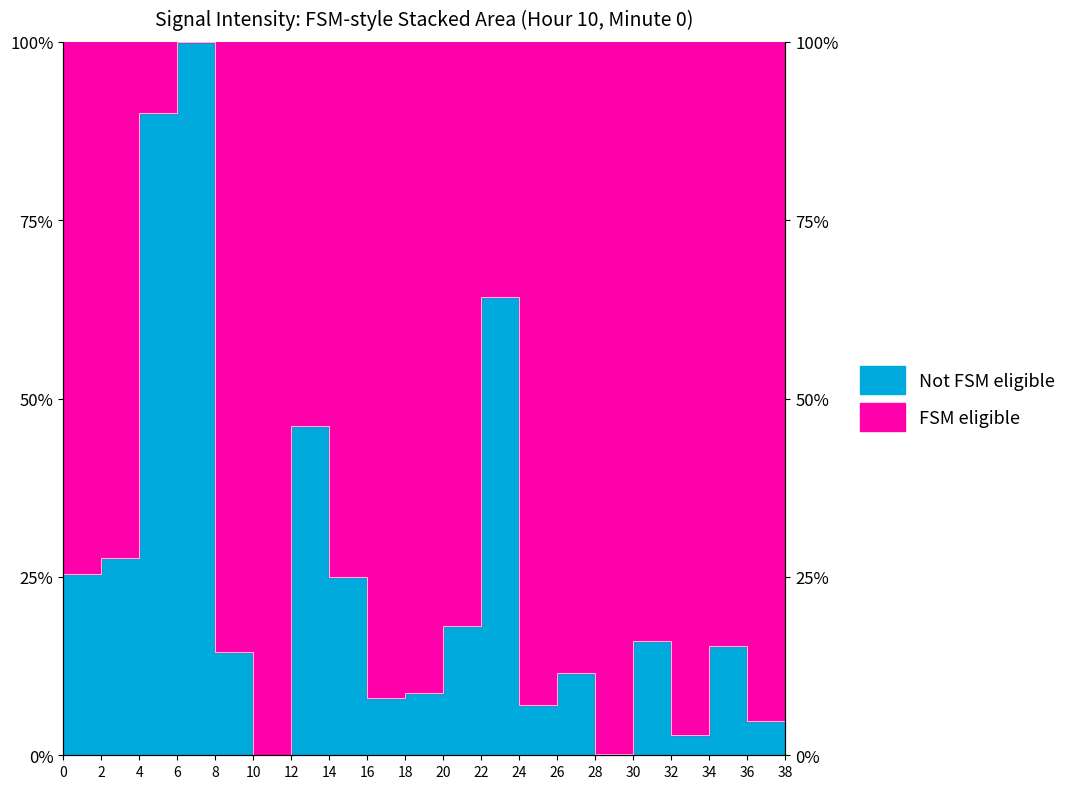

How many points are lower than both their immediate neighbors (excluding endpoints)?

6